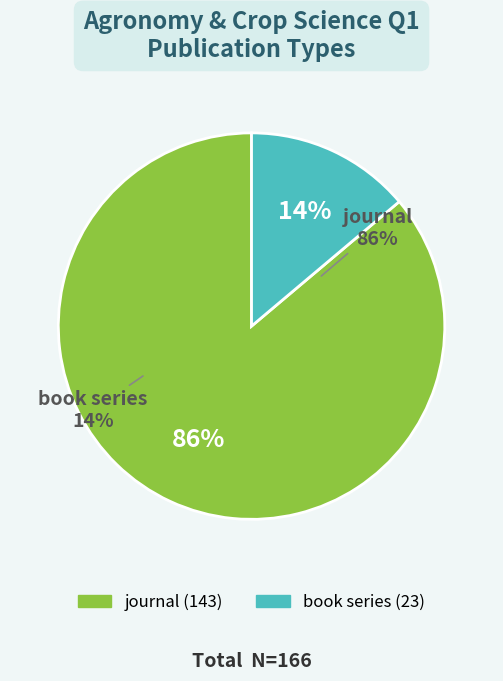

To the nearest percent, what percentage of the pie is book series?

14%